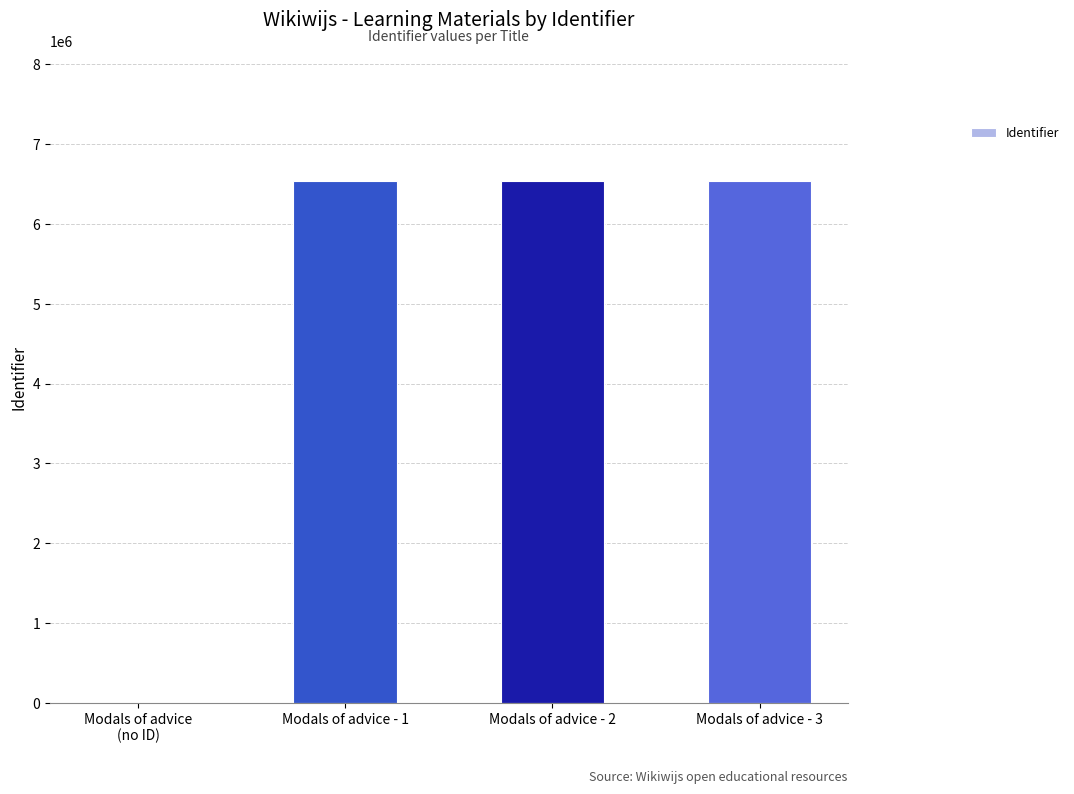

What is the sum of the values at Modals of advice - 2 and Modals of advice - 1?

13072936